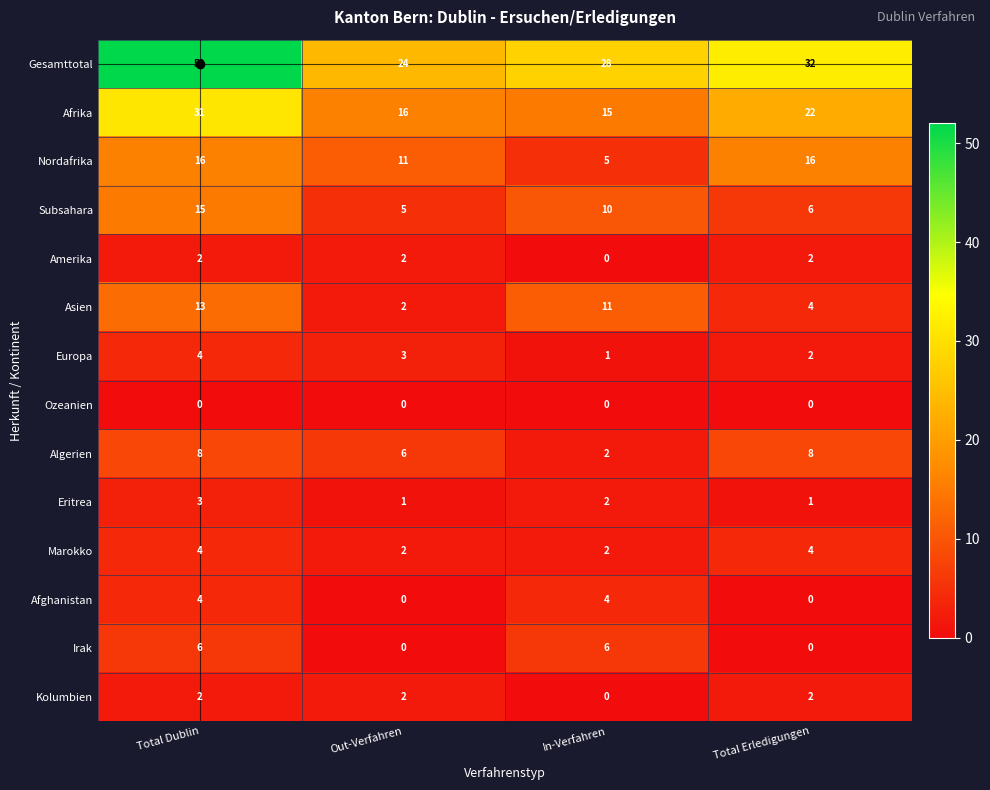

The value of Nordafrika at In-Verfahren is 5. True or false?

True